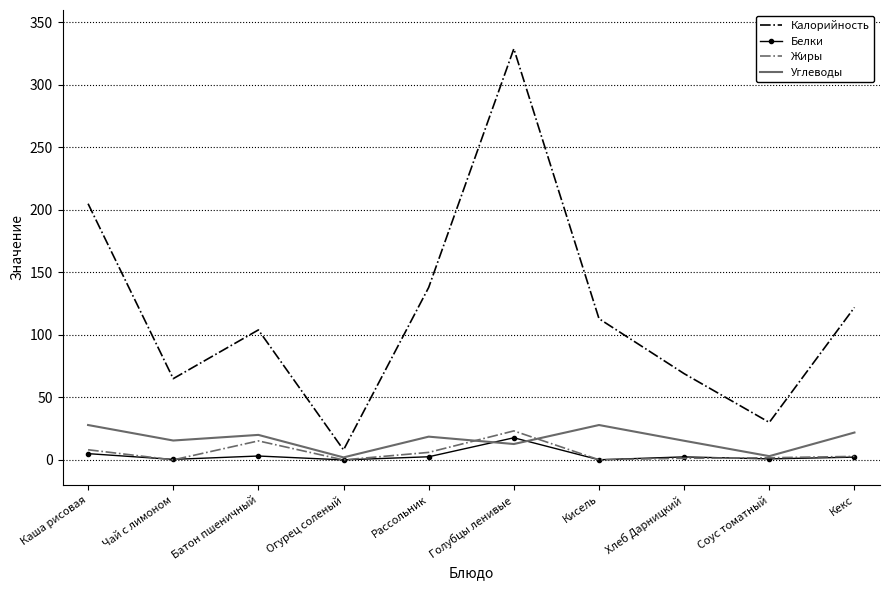

Read the Калорийность value at Кекс.

122.0